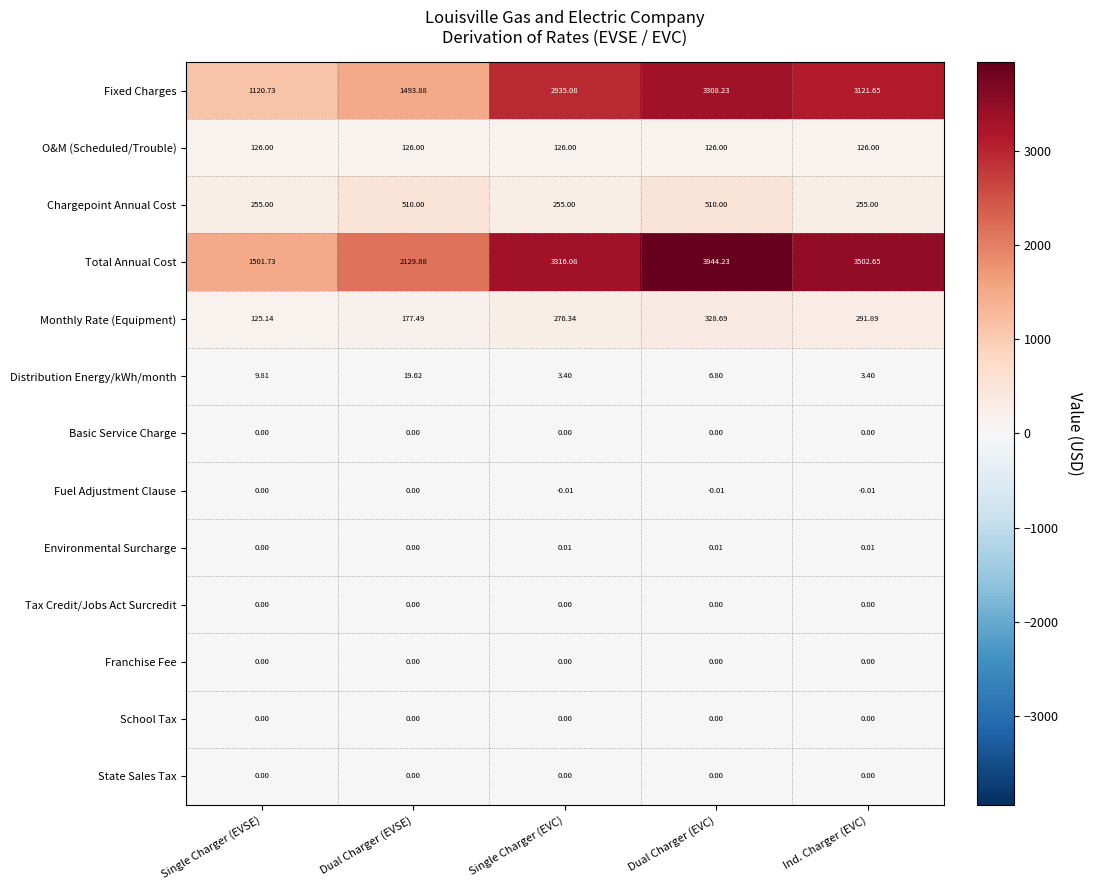

How many data points does each series have?

5